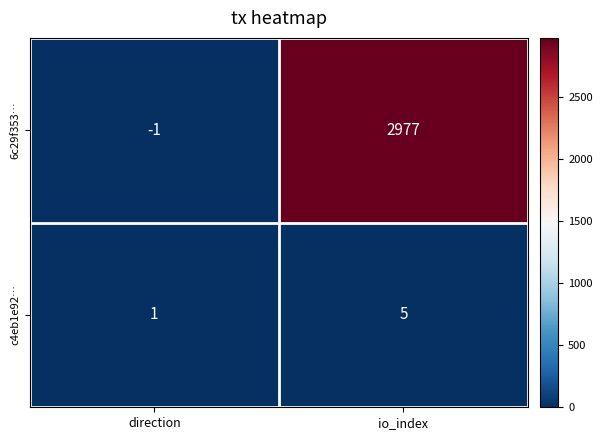

The value of c4eb1e92… at direction is 0. True or false?

False